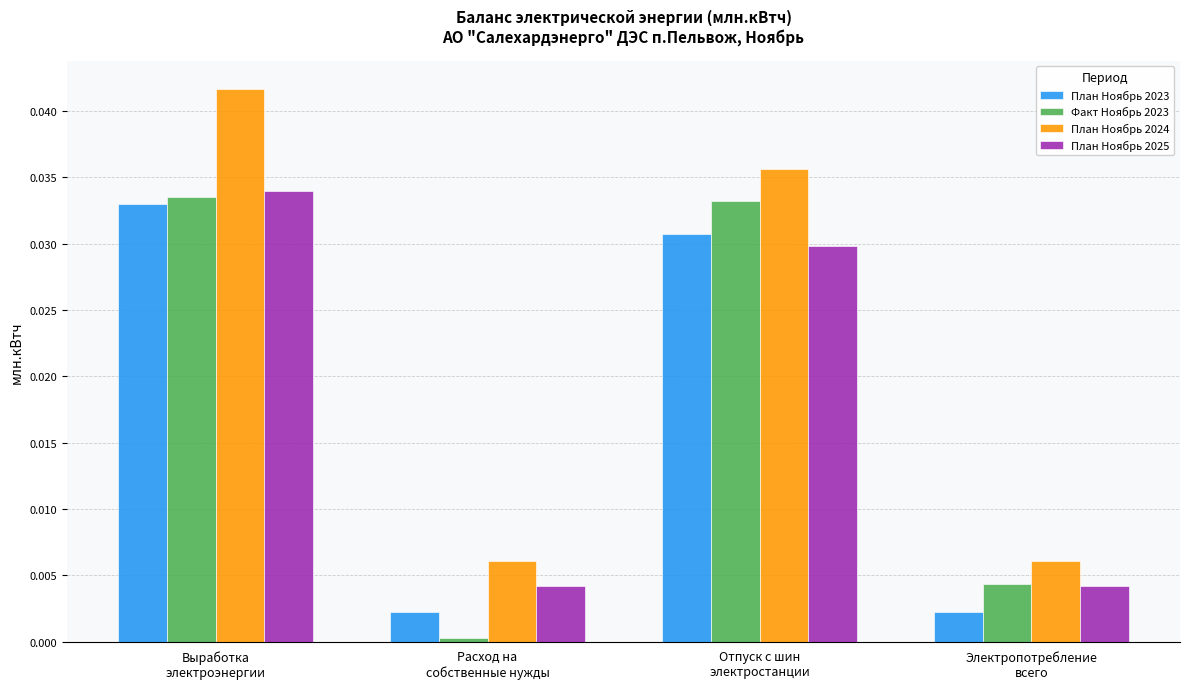

Rank the series at Выработка
электроэнергии from lowest to highest value.

План Ноябрь 2023, Факт Ноябрь 2023, План Ноябрь 2025, План Ноябрь 2024